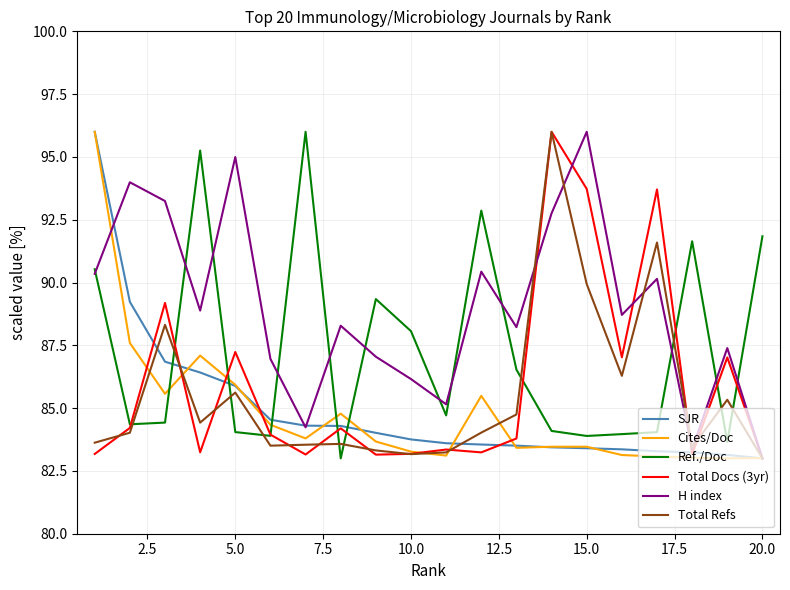

How many times do Ref./Doc and Cites/Doc cross each other?

5